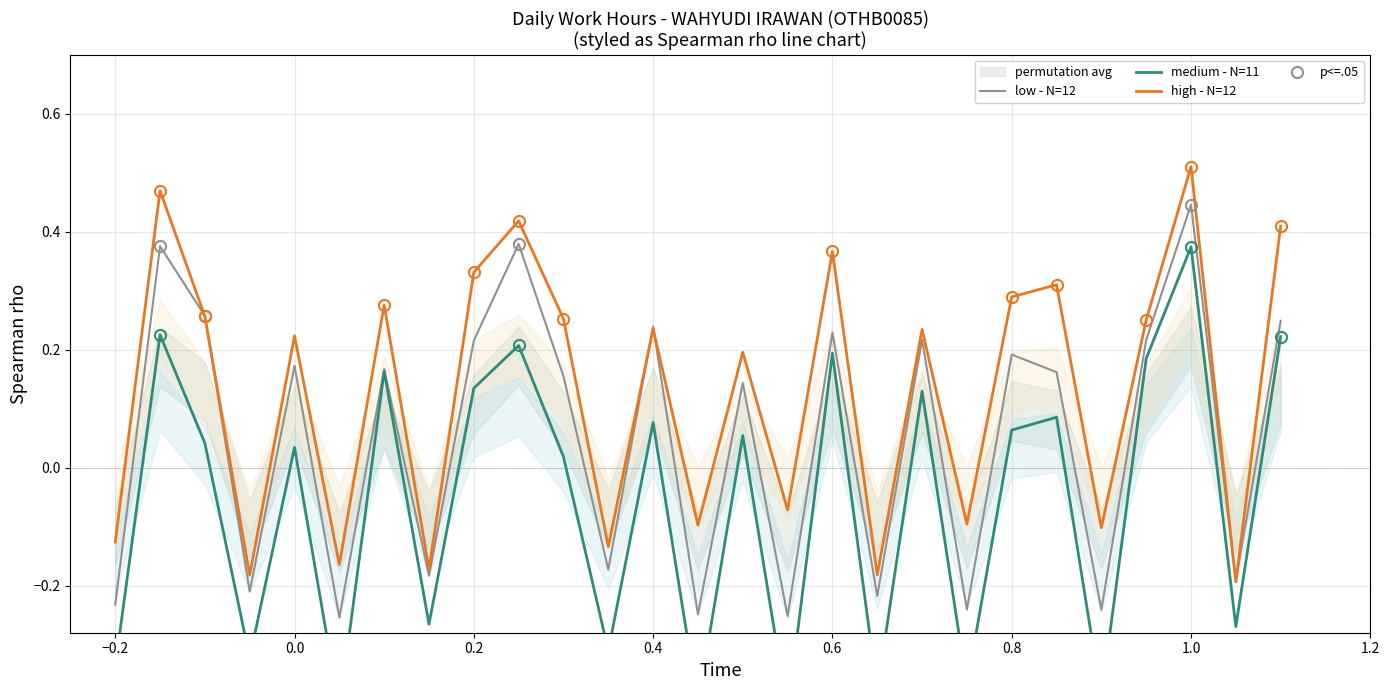

How many interior local valleys does the low - N=12 series have?

10